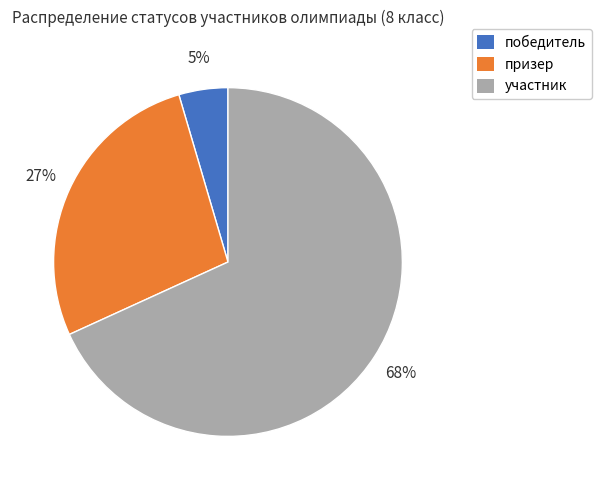

Count the number of slices in the pie.

3